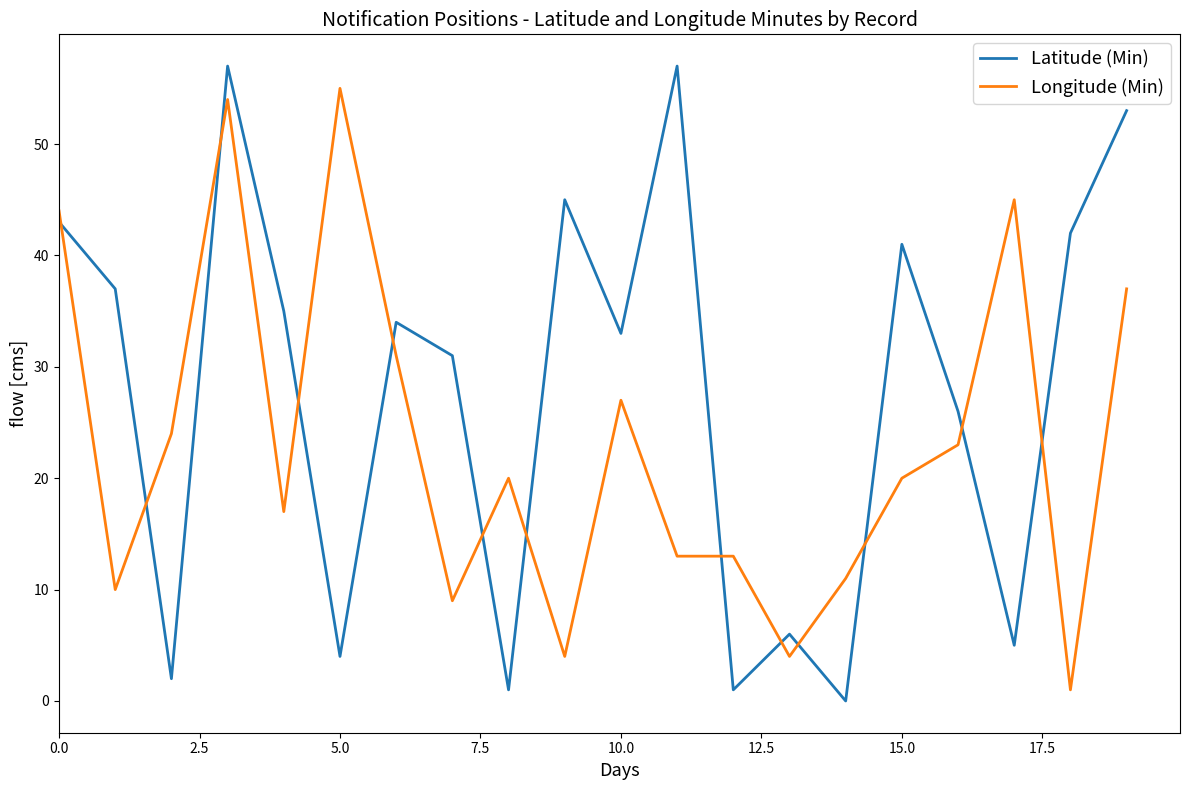

True or false: Latitude (Min) and Longitude (Min) intersect in this chart.

True